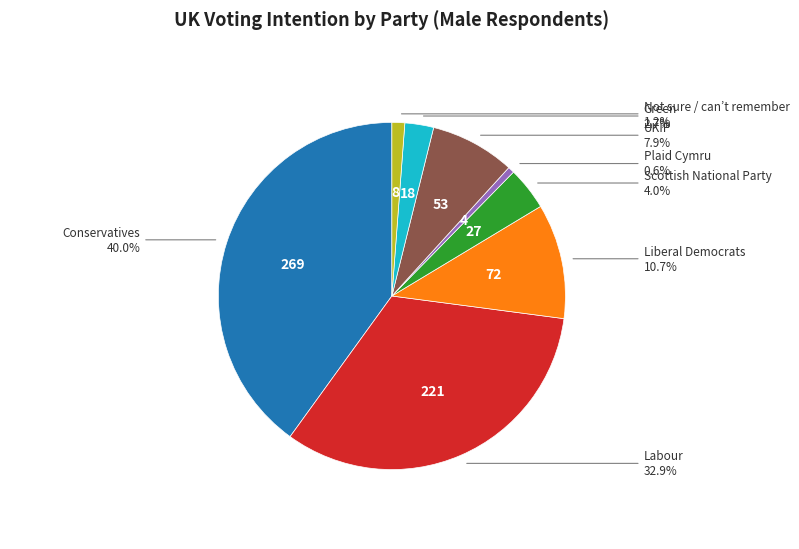

Does any single category account for the majority?

No